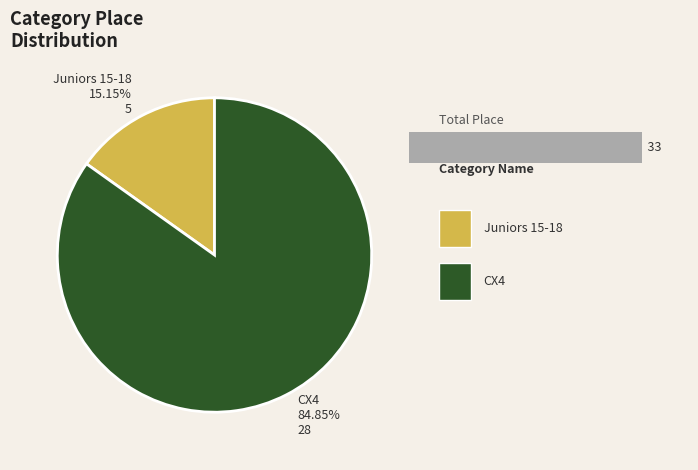

How many slices are in this pie chart?

2